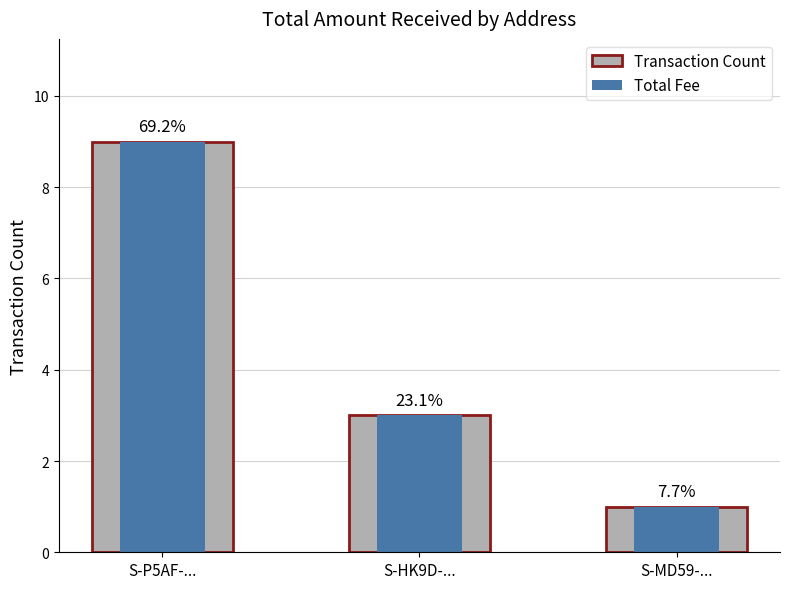

What is the value of the Transaction Count bar at the 2nd from the left?

3